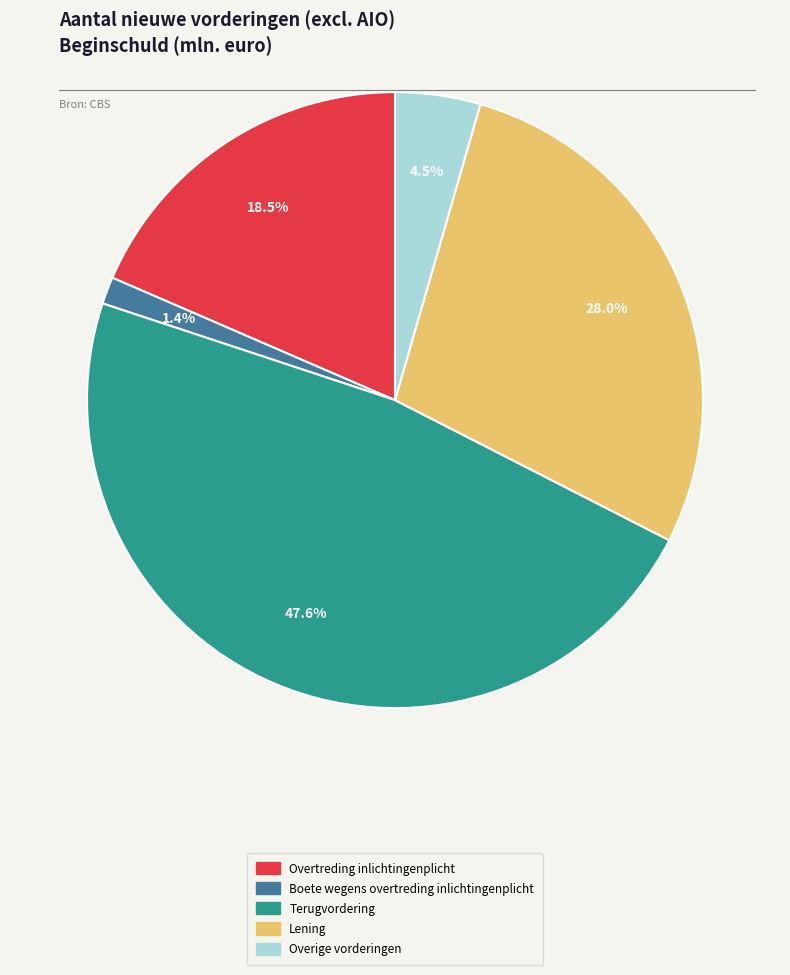

Is there a majority slice in this chart?

No